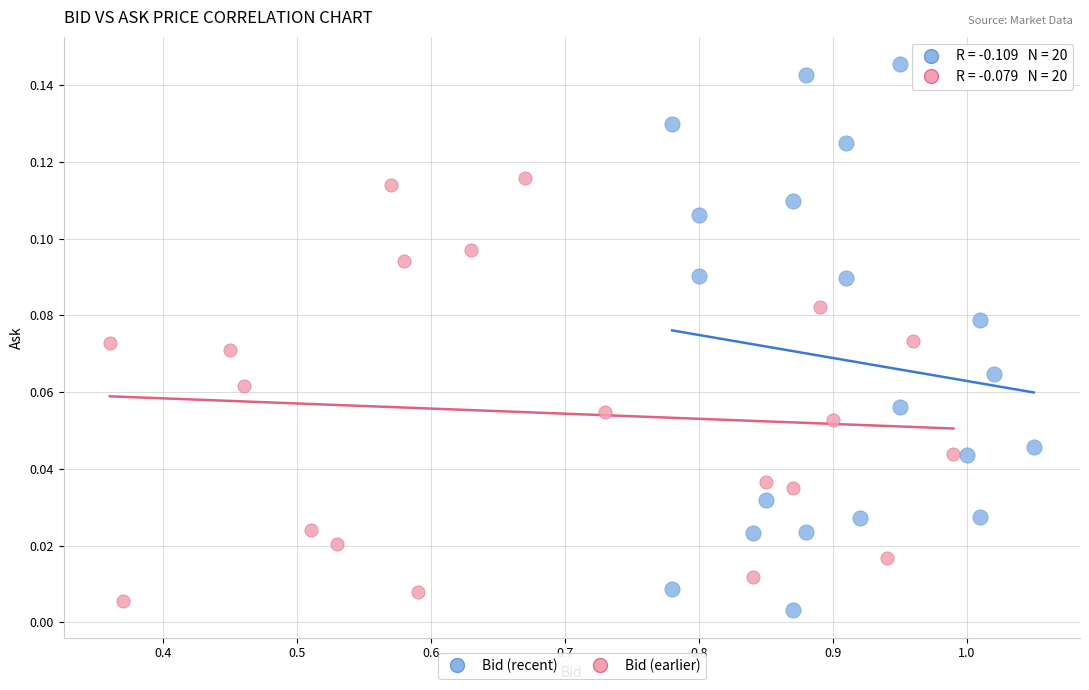

Which series has the largest Y range (max minus min)?

Bid (recent)